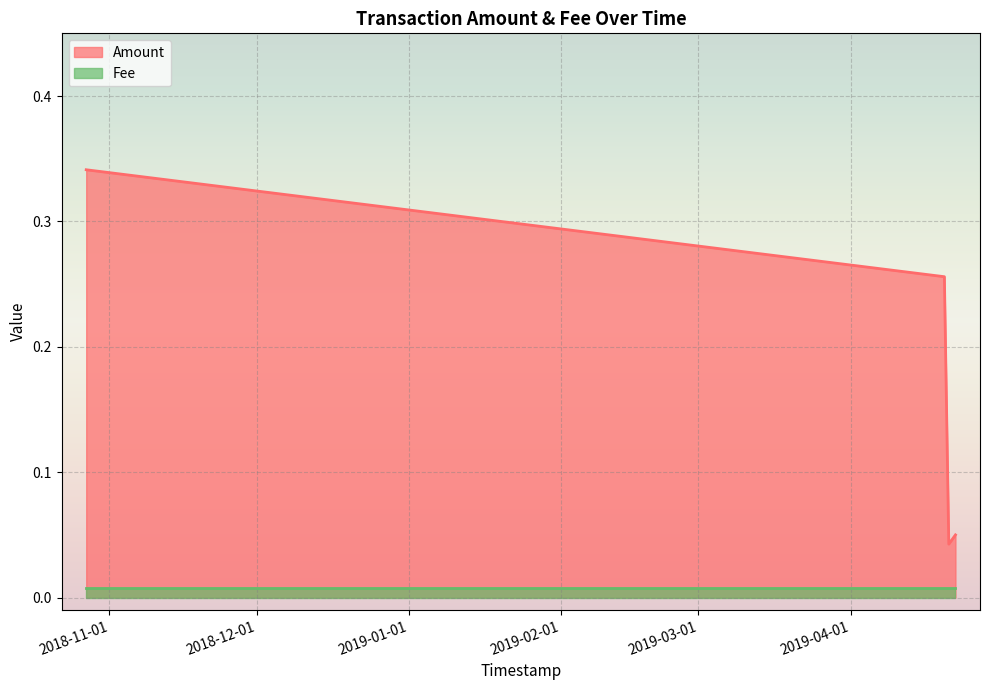

Which has a higher value, 2019-04-22 07:55:21 or 2019-04-20 23:24:38?

2019-04-22 07:55:21